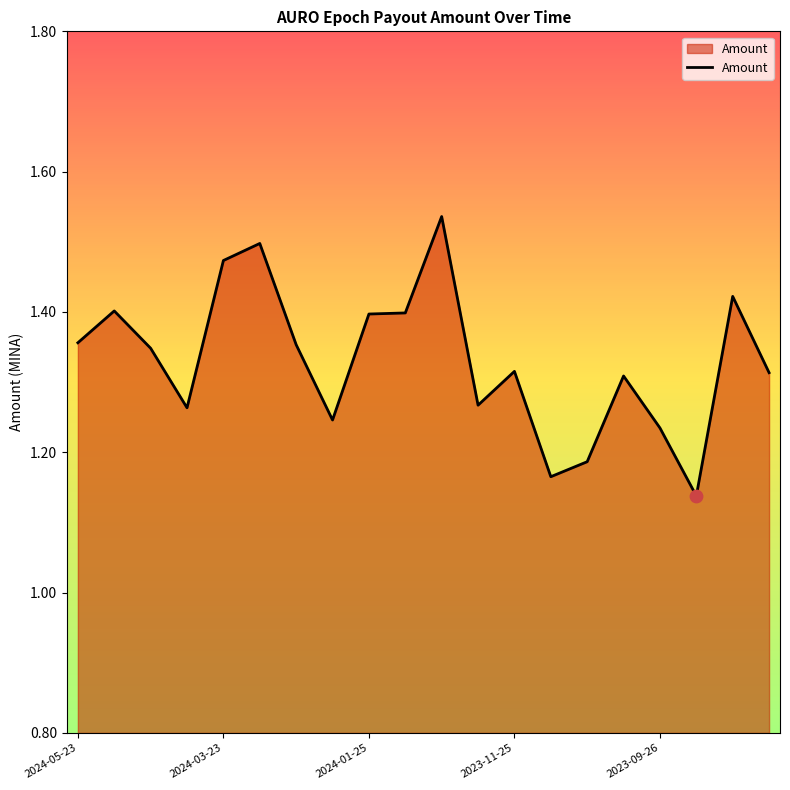

What is the difference between the maximum and minimum values?

0.4